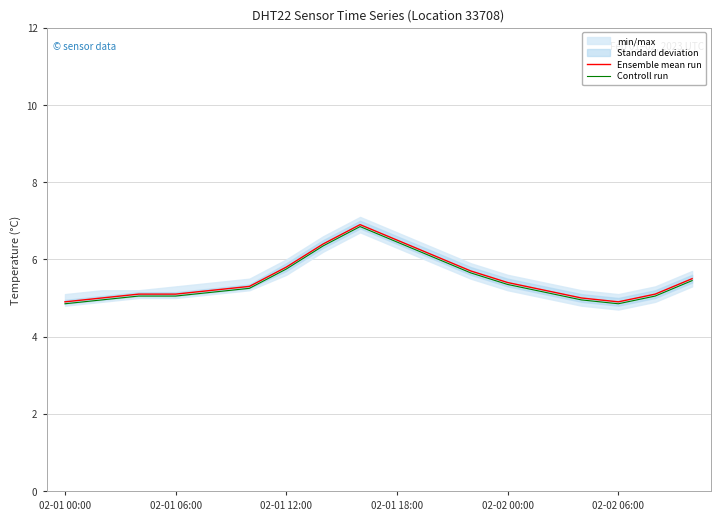

How many interior local valleys does the Controll run series have?

1